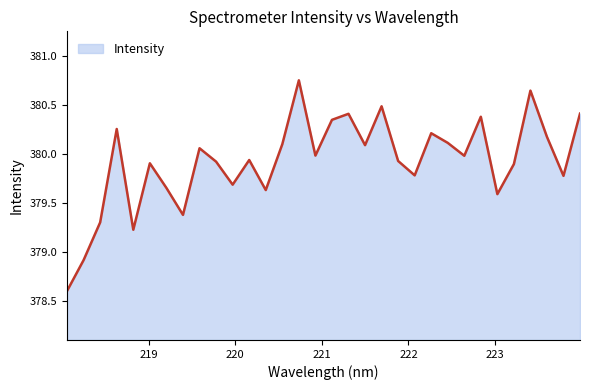

What is the minimum value shown in the chart?

378.6